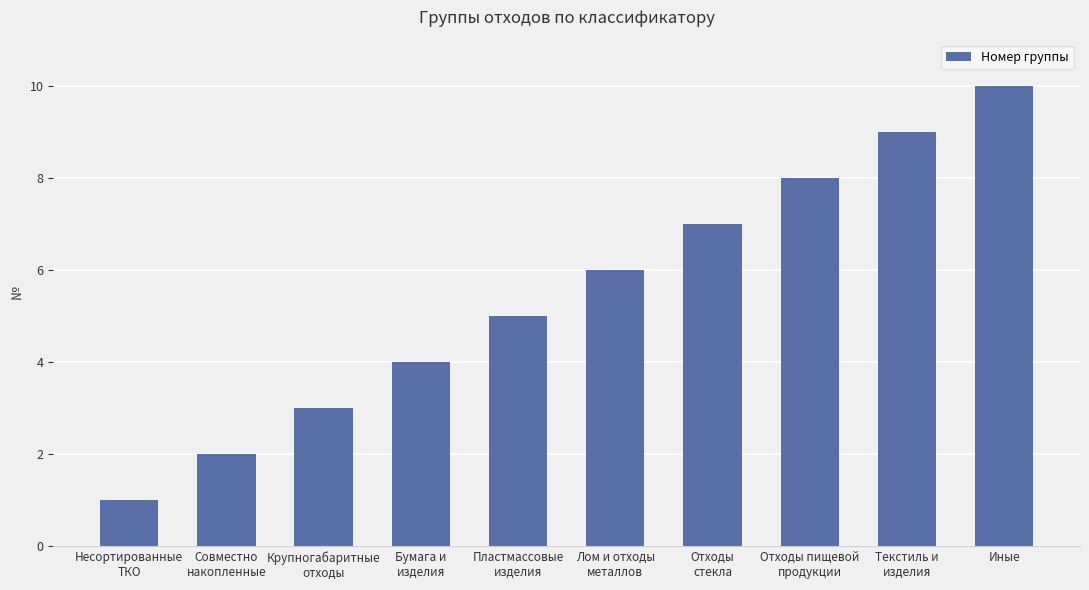

At which category does the chart reach its peak across all series?

Иные